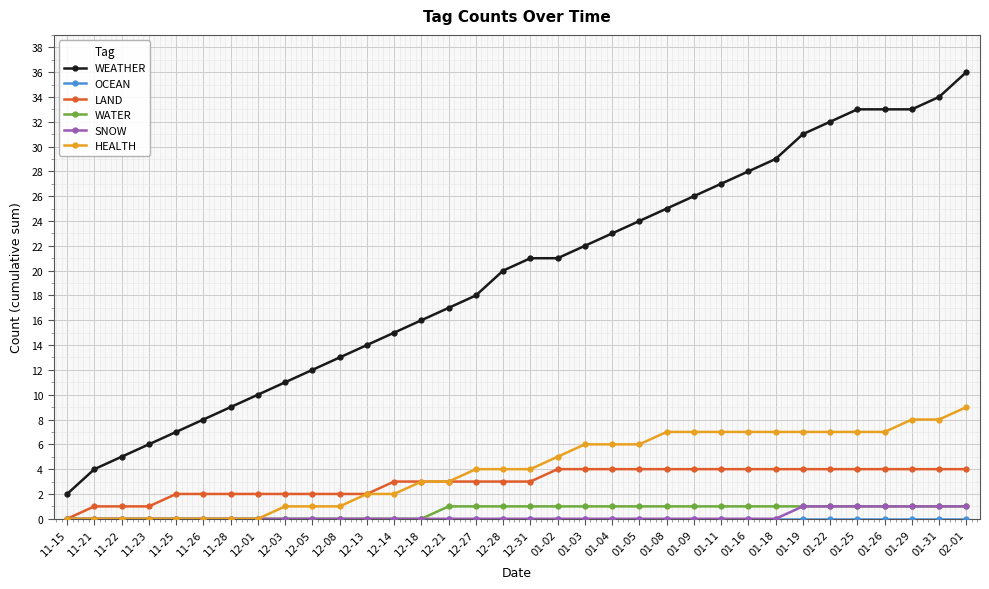

At which category is the sum across all series the highest?

02-01